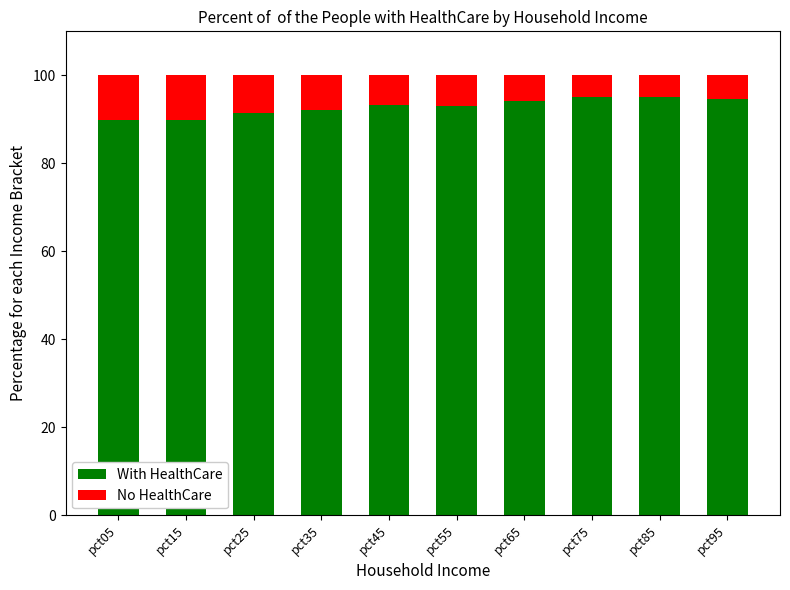

What is the sum of all With HealthCare values?

928.6